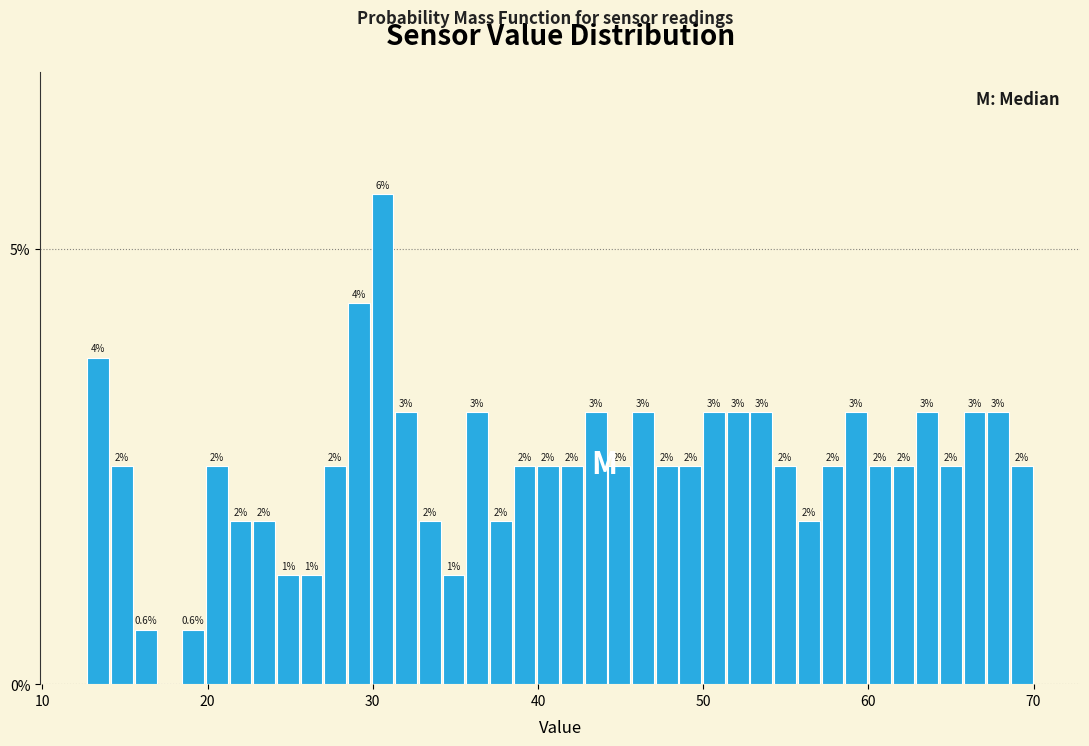

Around what value on the x-axis is the tallest bar? Give the approximate position of its centre, as read against the axis.

31